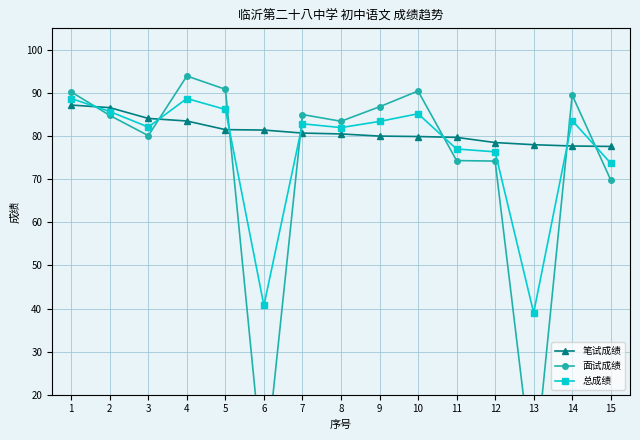

At which label is 总成绩 closest to 63?

15